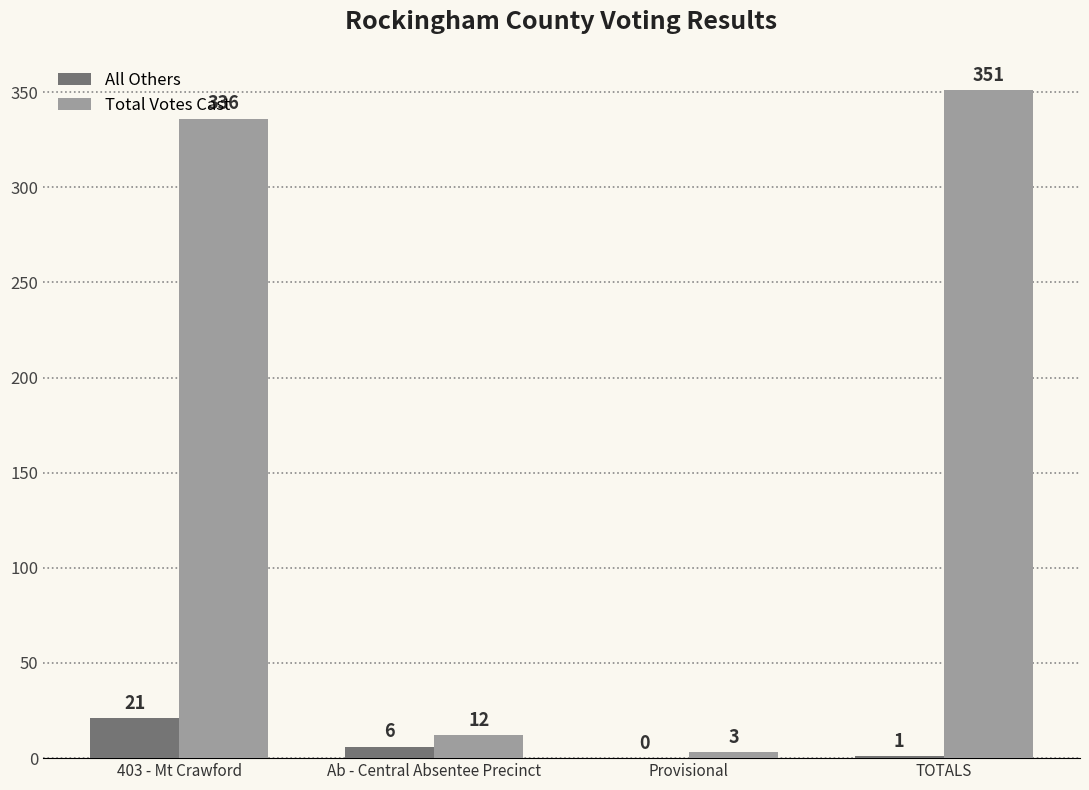

The value of Total Votes Cast at TOTALS is 629. True or false?

False